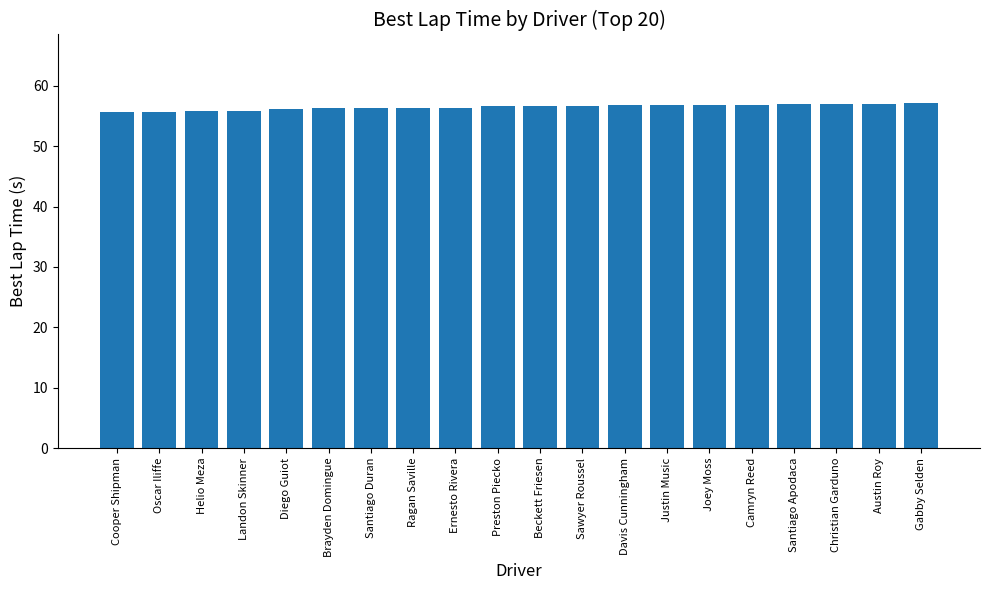

How many bars are there in total?

20